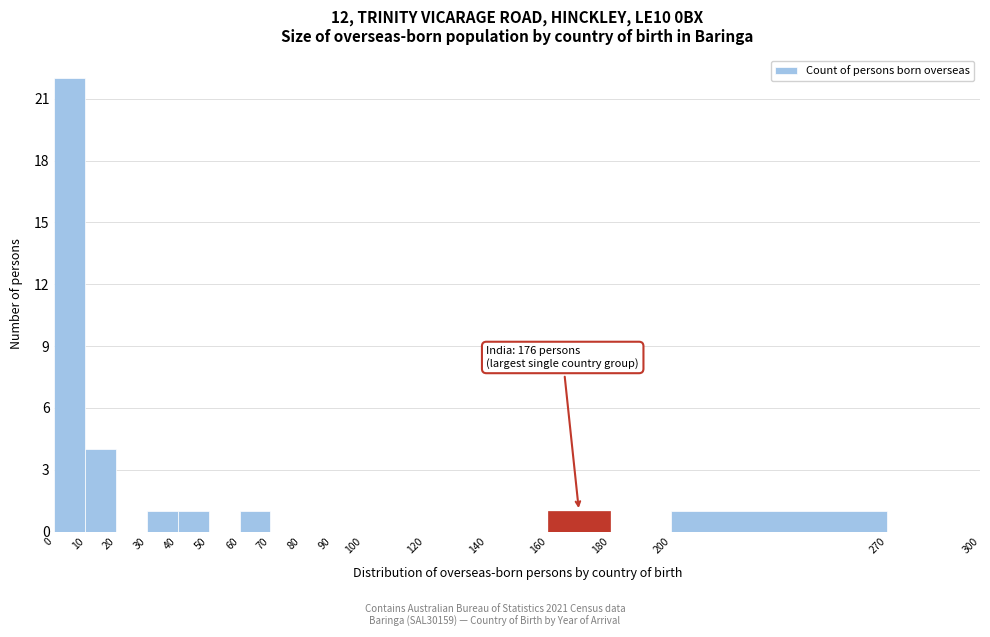

Which range on the x-axis has the tallest bar?

0 to 10